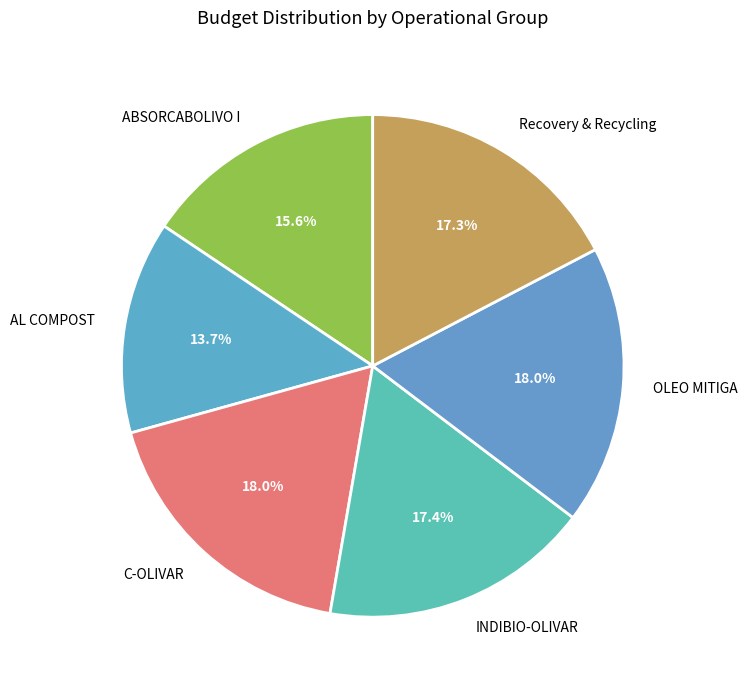

To the nearest percent, what portion does AL COMPOST represent?

14%